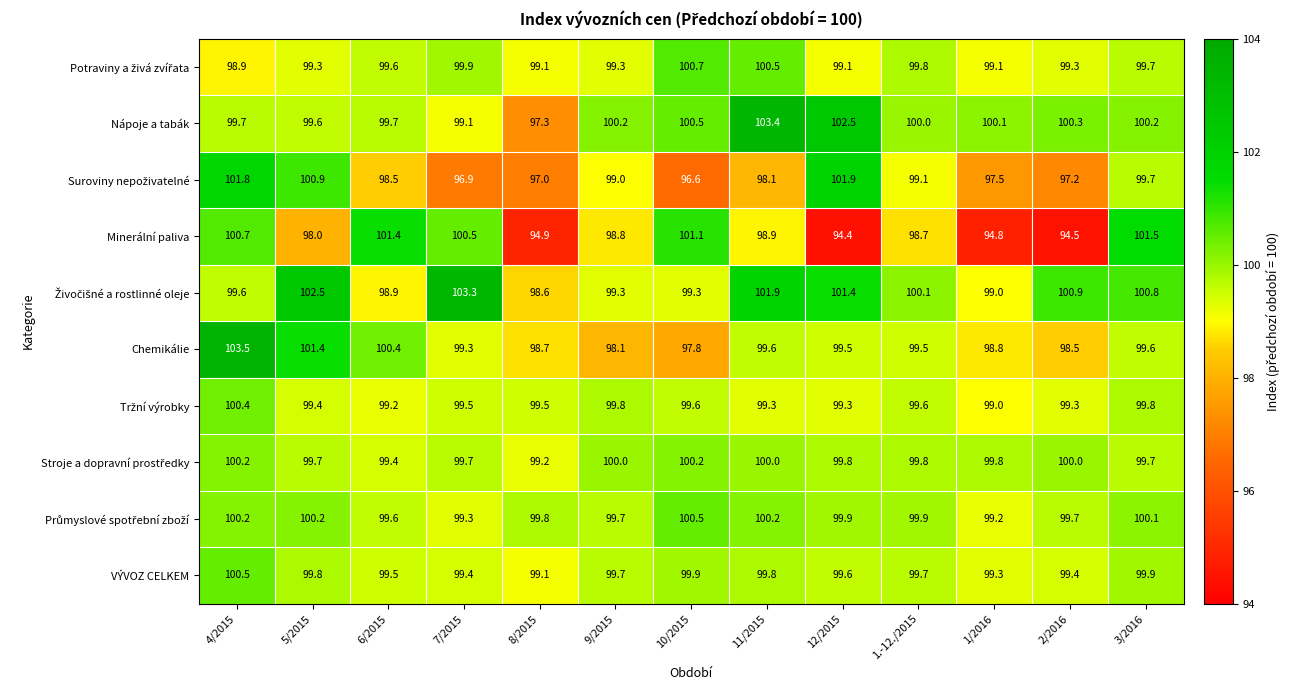

What is the difference between the Minerální paliva values at 1/2016 and 12/2015?

0.4